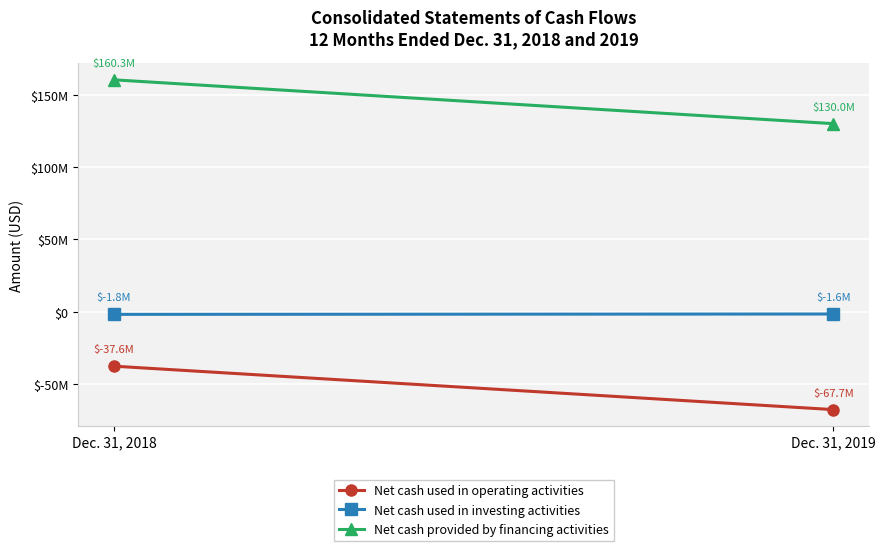

At how many categories does at least one series exceed 32512343?

2